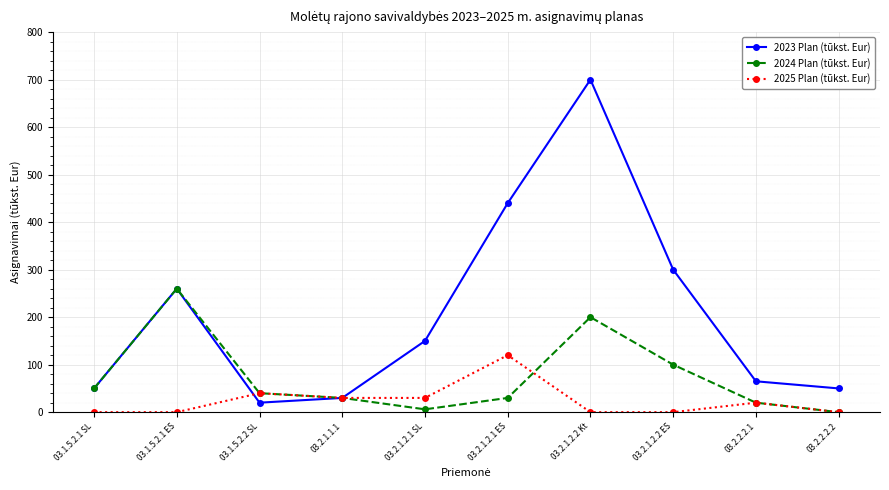

Which series has the widest spread of values?

2023 Plan (tūkst. Eur)